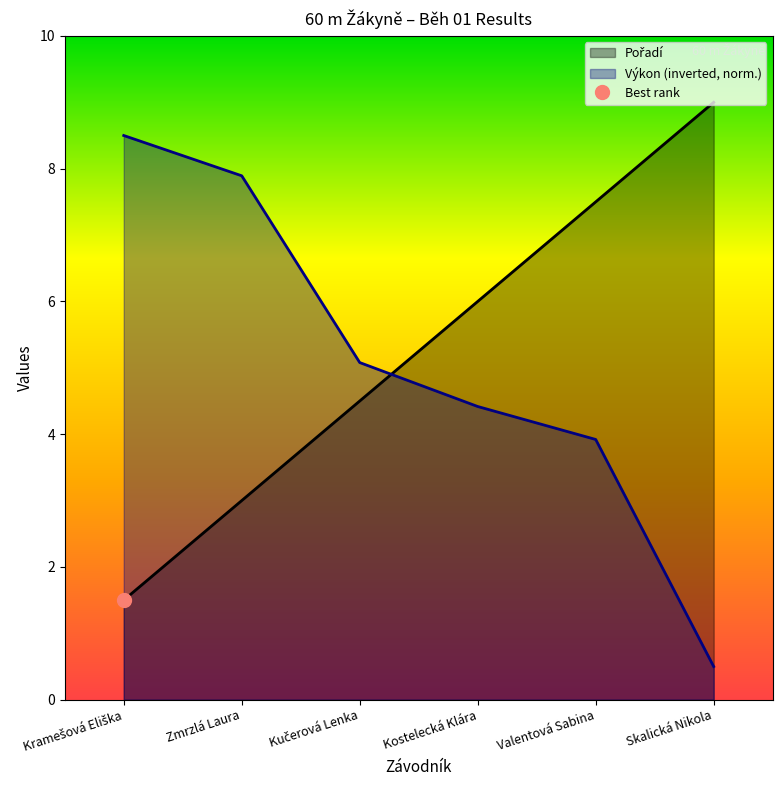

Count the number of categories in the chart.

6